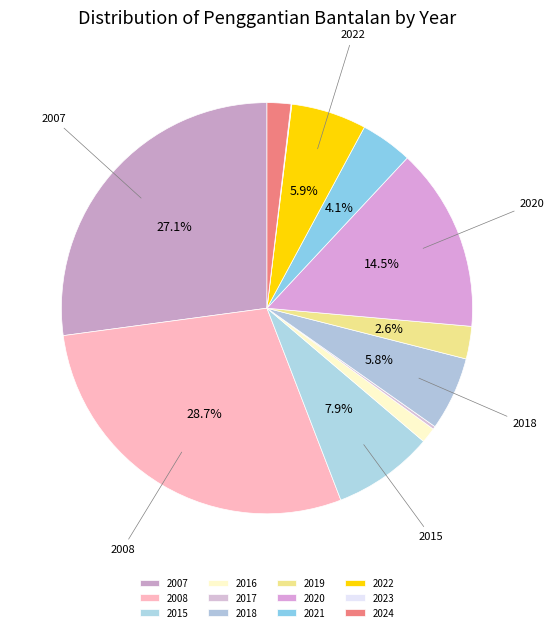

To the nearest percent, what is the difference between the 2024 and 2016 slice percentages?

1%